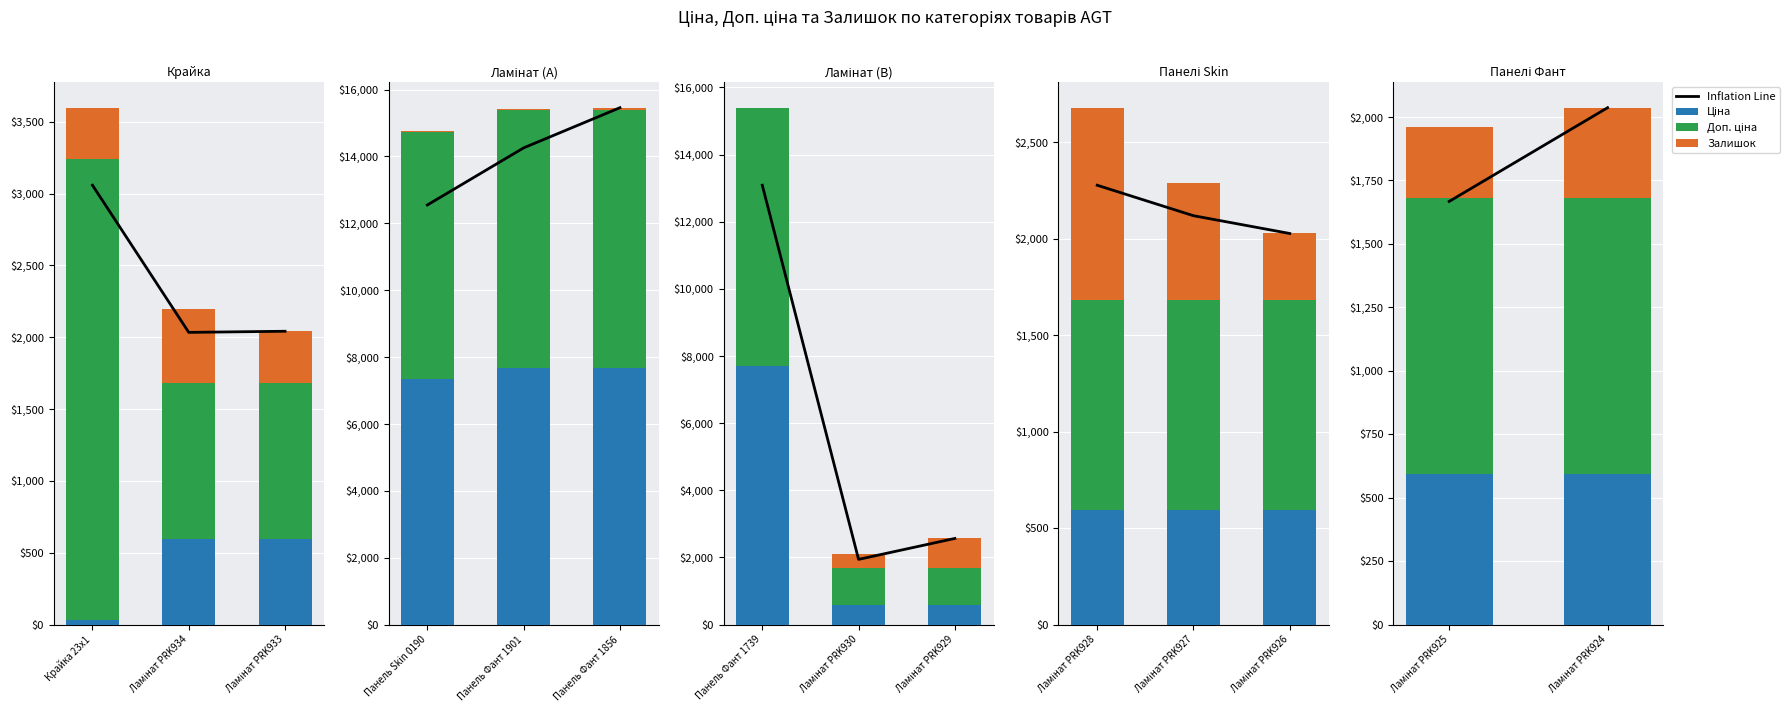

The value of Доп. ціна at Ламінат PRK934 is 704.0. True or false?

False